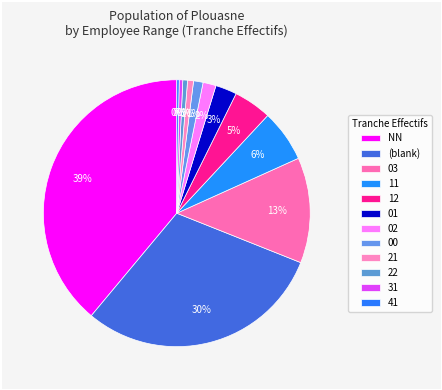

What portion of the pie excludes 03?

87.2%